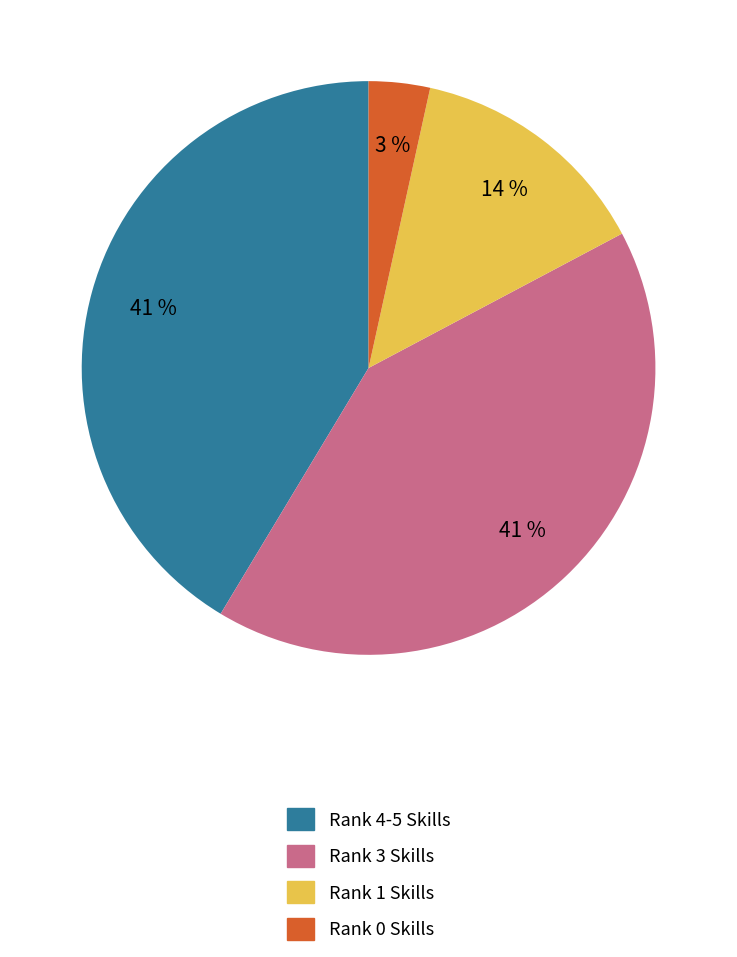

How many slices are in this pie chart?

4